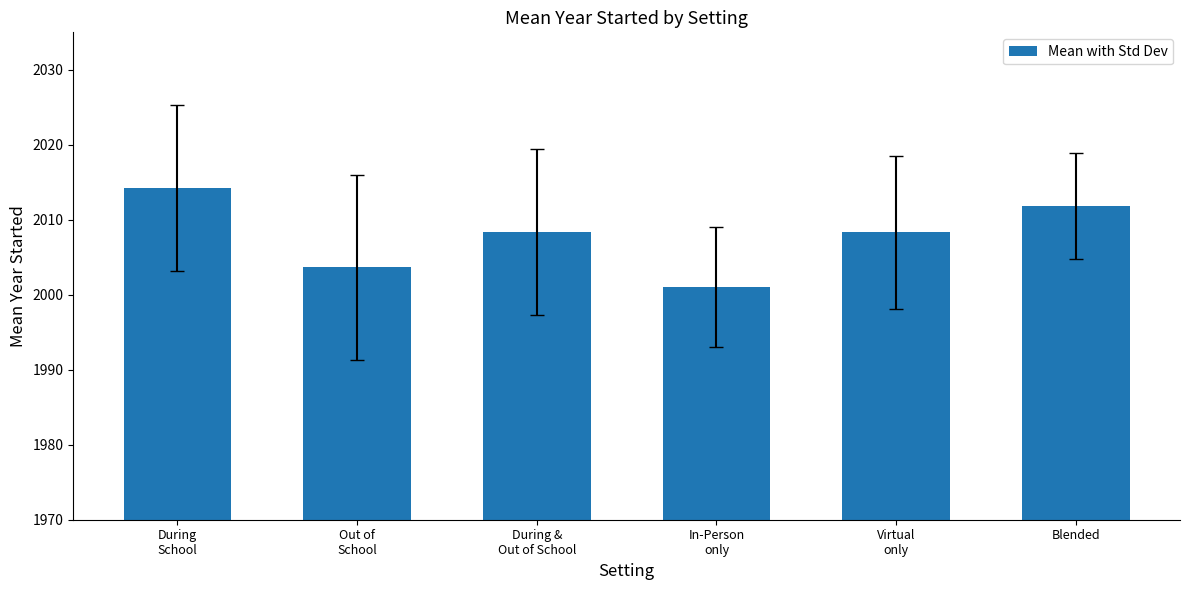

Where does the data first go above 2008?

During
School